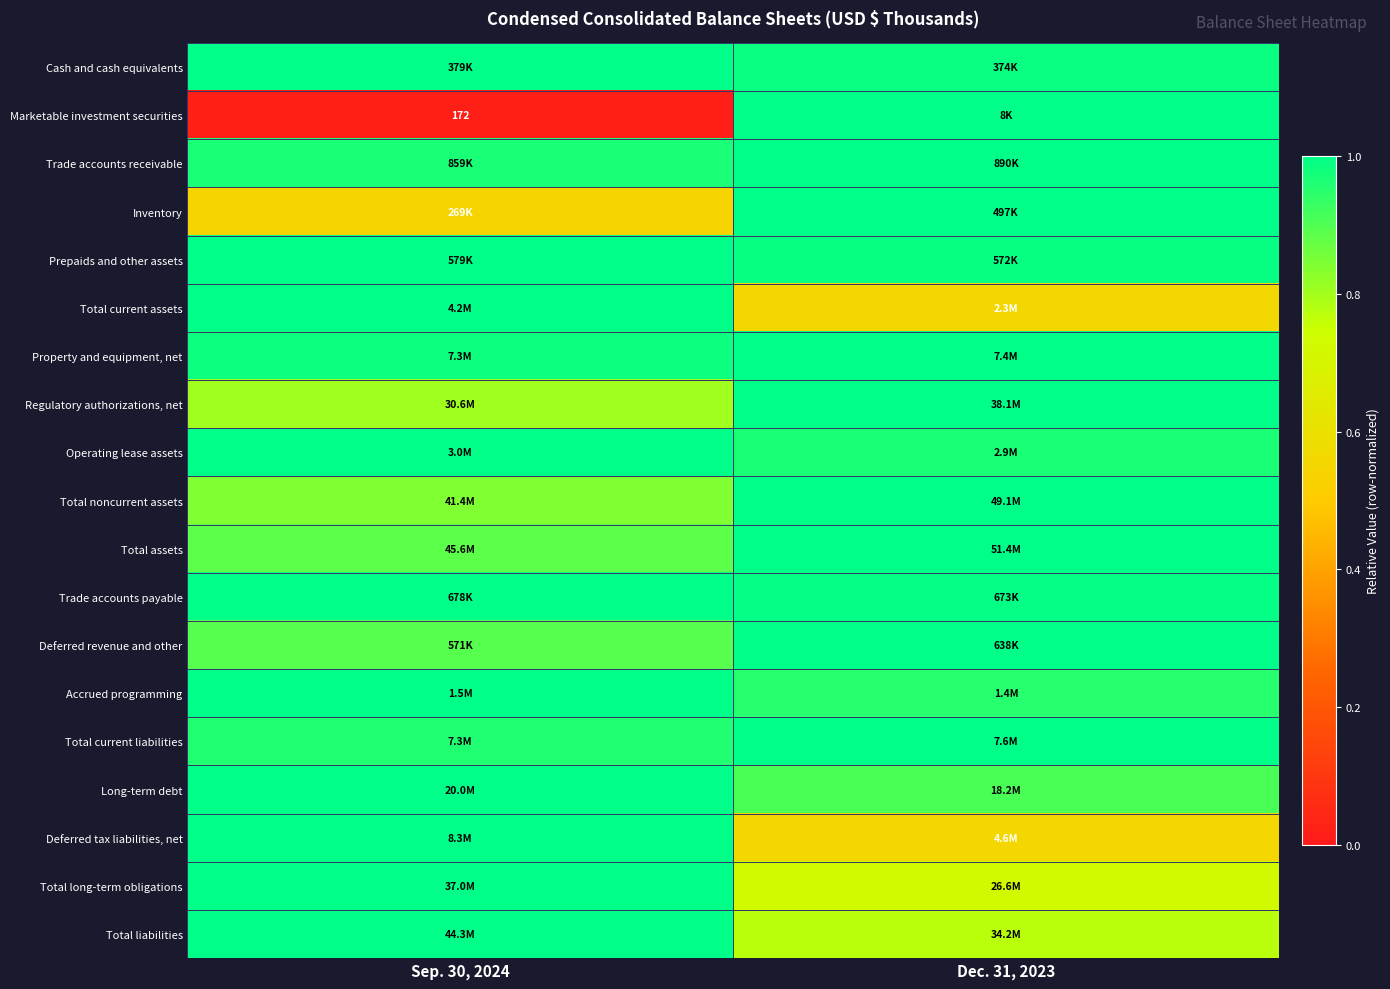

At which category is the sum across all series the highest?

Dec. 31, 2023